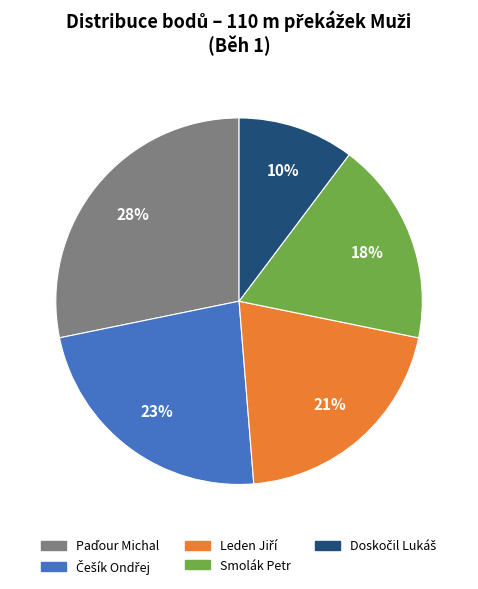

Is there any slice that represents more than half of the pie?

No